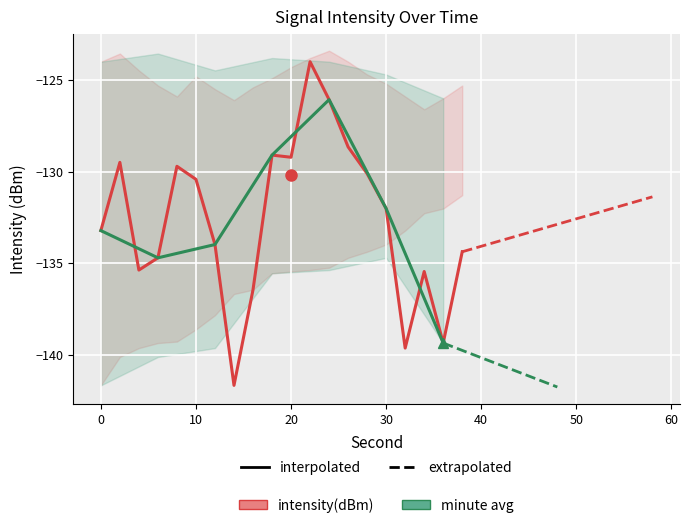

Where is the first local minimum for upper_bound?

8